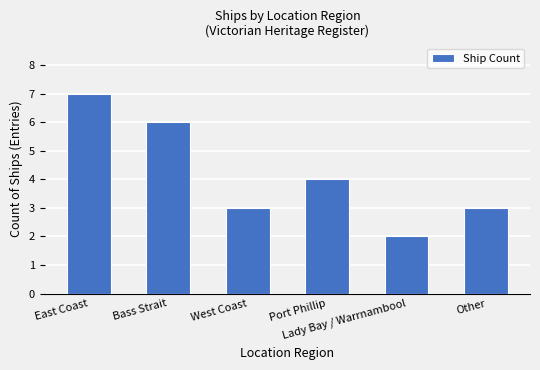

What is the change in value from Port Phillip to Other?

-1